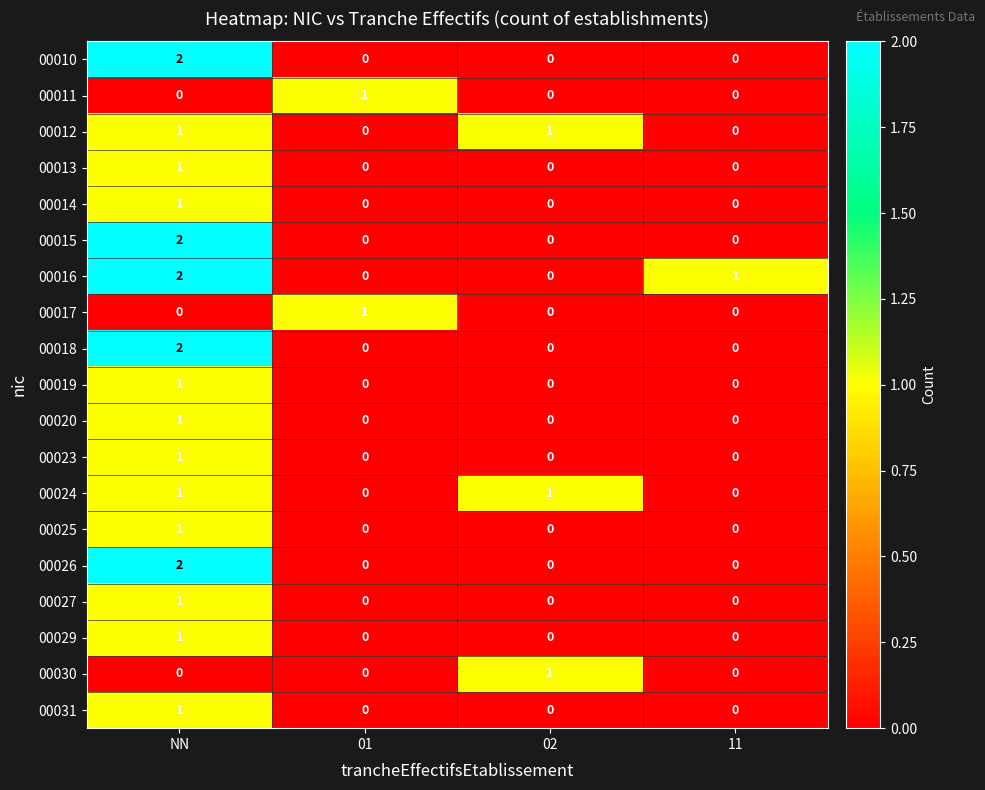

What is the total value across all series at 11?

1